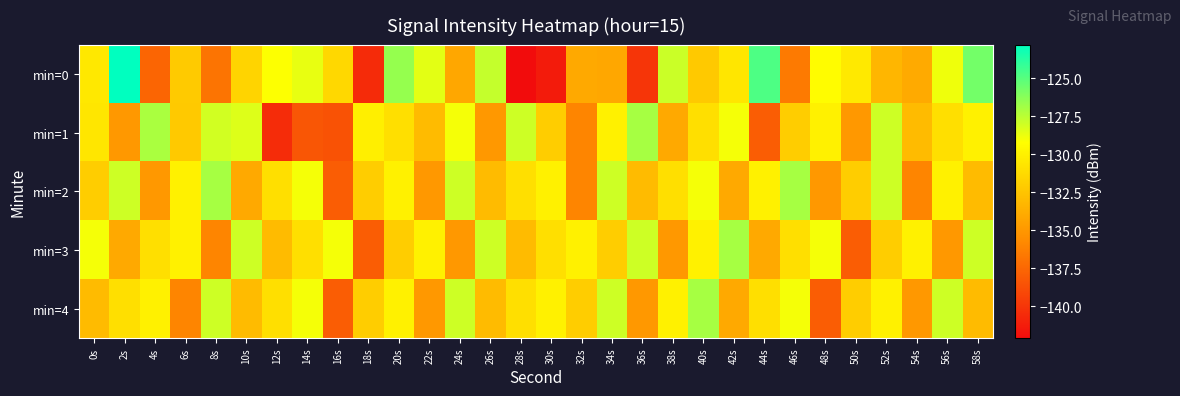

Reading right to left, what are all the values shown in this chart?

min=0: 58s=-125.7	56s=-128.8	54s=-134.0	52s=-133.3	50s=-130.4	48s=-129.4	46s=-136.5	44s=-124.8	42s=-130.6	40s=-132.2	38s=-127.9	36s=-140.0	34s=-134.1	32s=-134.0	30s=-141.3	28s=-142.1	26s=-127.8	24s=-134.1	22s=-128.5	20s=-126.6	18s=-140.5	16s=-131.4	14s=-128.7	12s=-129.2	10s=-131.6	8s=-136.8	6s=-132.2	4s=-137.6	2s=-122.8	0s=-130.5
min=1: 58s=-130.0	56s=-131.0	54s=-133.0	52s=-128.0	50s=-135.0	48s=-130.0	46s=-132.0	44s=-138.0	42s=-129.0	40s=-131.0	38s=-134.0	36s=-127.0	34s=-130.0	32s=-136.0	30s=-132.0	28s=-128.0	26s=-135.0	24s=-129.0	22s=-133.0	20s=-131.0	18s=-130.1	16s=-138.6	14s=-138.4	12s=-140.5	10s=-128.4	8s=-128.1	6s=-132.2	4s=-127.1	2s=-135.0	0s=-130.6
min=2: 58s=-133.0	56s=-130.0	54s=-136.0	52s=-128.0	50s=-132.0	48s=-135.0	46s=-127.0	44s=-130.0	42s=-134.0	40s=-129.0	38s=-131.0	36s=-133.0	34s=-128.0	32s=-136.0	30s=-130.0	28s=-131.0	26s=-133.0	24s=-128.0	22s=-135.0	20s=-130.0	18s=-132.0	16s=-138.0	14s=-129.0	12s=-131.0	10s=-134.0	8s=-127.0	6s=-130.0	4s=-135.0	2s=-128.0	0s=-132.0
min=3: 58s=-128.0	56s=-135.0	54s=-130.0	52s=-132.0	50s=-138.0	48s=-129.0	46s=-131.0	44s=-134.0	42s=-127.0	40s=-130.0	38s=-135.0	36s=-128.0	34s=-132.0	32s=-130.0	30s=-131.0	28s=-133.0	26s=-128.0	24s=-135.0	22s=-130.0	20s=-132.0	18s=-138.0	16s=-129.0	14s=-131.0	12s=-133.0	10s=-128.0	8s=-136.0	6s=-130.0	4s=-131.0	2s=-134.0	0s=-129.0
min=4: 58s=-133.0	56s=-128.0	54s=-135.0	52s=-130.0	50s=-132.0	48s=-138.0	46s=-129.0	44s=-131.0	42s=-134.0	40s=-127.0	38s=-130.0	36s=-135.0	34s=-128.0	32s=-132.0	30s=-130.0	28s=-131.0	26s=-133.0	24s=-128.0	22s=-135.0	20s=-130.0	18s=-132.0	16s=-138.0	14s=-129.0	12s=-131.0	10s=-133.0	8s=-128.0	6s=-136.0	4s=-130.0	2s=-131.0	0s=-133.0